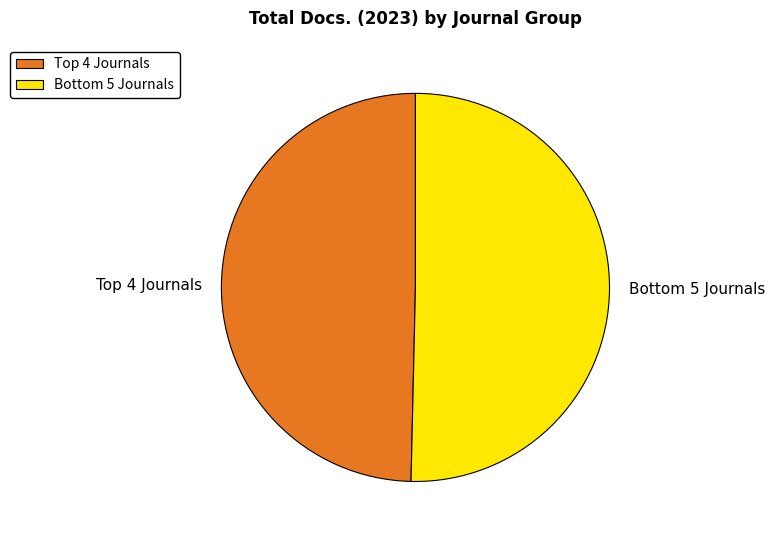

How many slices are in this pie chart?

2